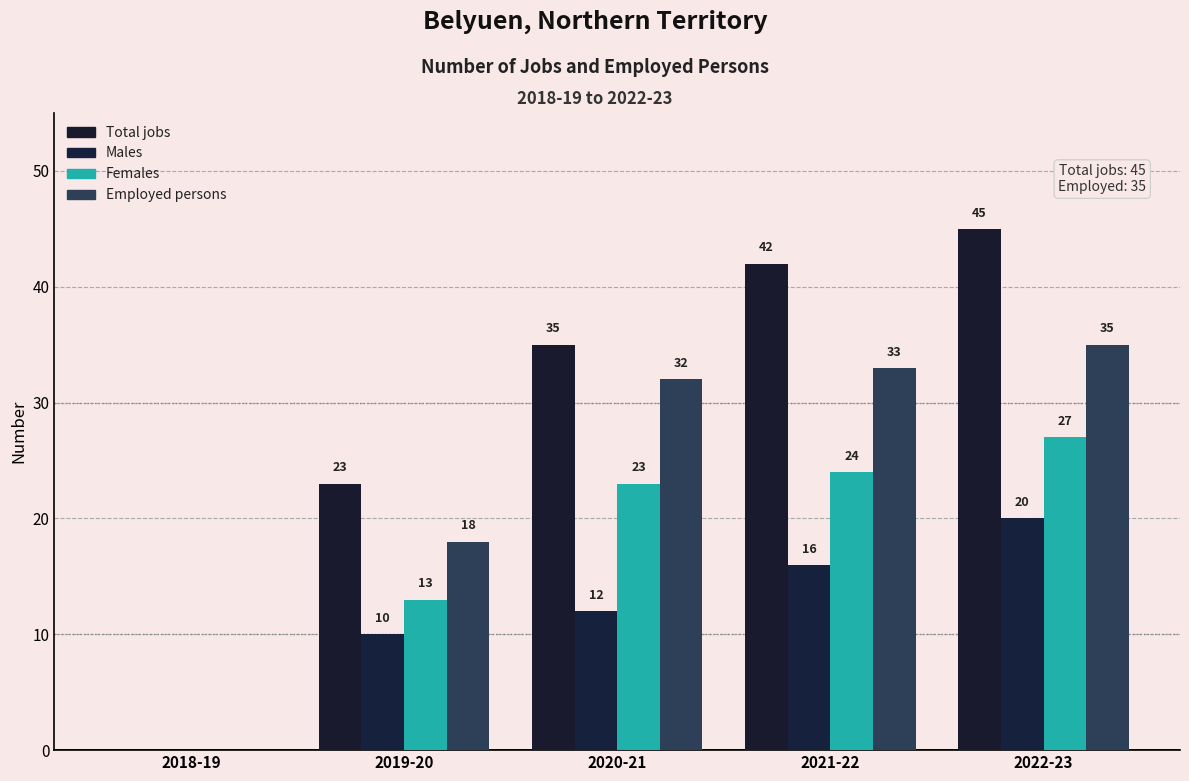

Reading left to right, transcribe all the data shown in this chart.

Total jobs: 2018-19=0	2019-20=23	2020-21=35	2021-22=42	2022-23=45
Males: 2018-19=0	2019-20=10	2020-21=12	2021-22=16	2022-23=20
Females: 2018-19=0	2019-20=13	2020-21=23	2021-22=24	2022-23=27
Employed persons: 2018-19=0	2019-20=18	2020-21=32	2021-22=33	2022-23=35